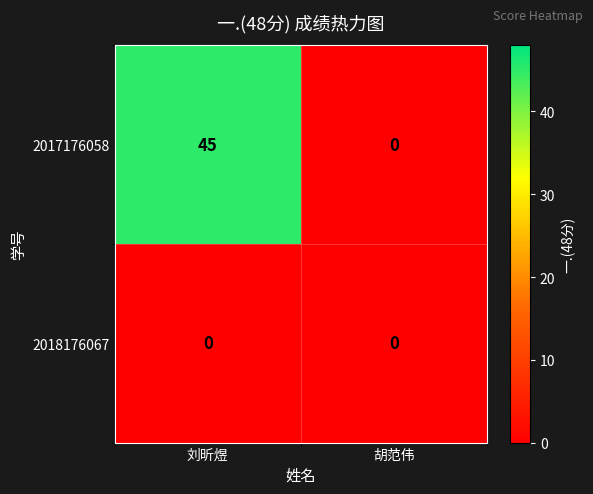

How many data points does each series have?

2